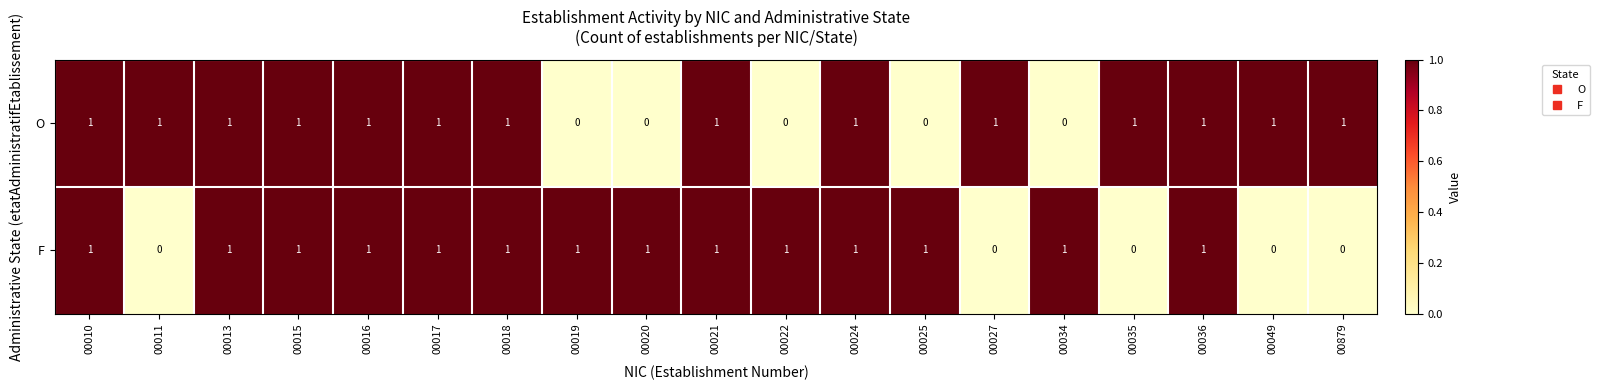

At how many categories does at least one series exceed 0?

19